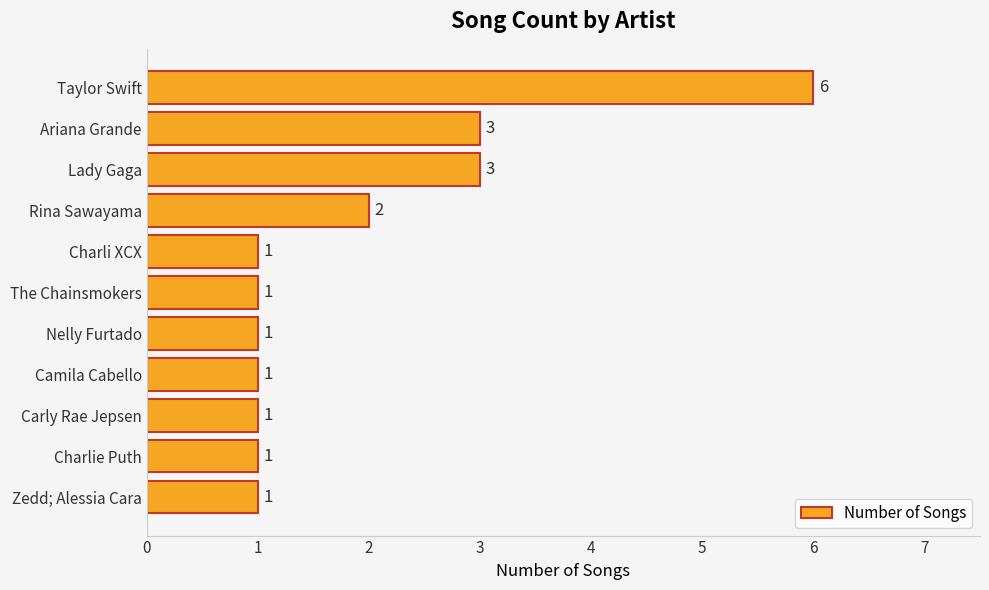

The value at Lady Gaga is 3. True or false?

True